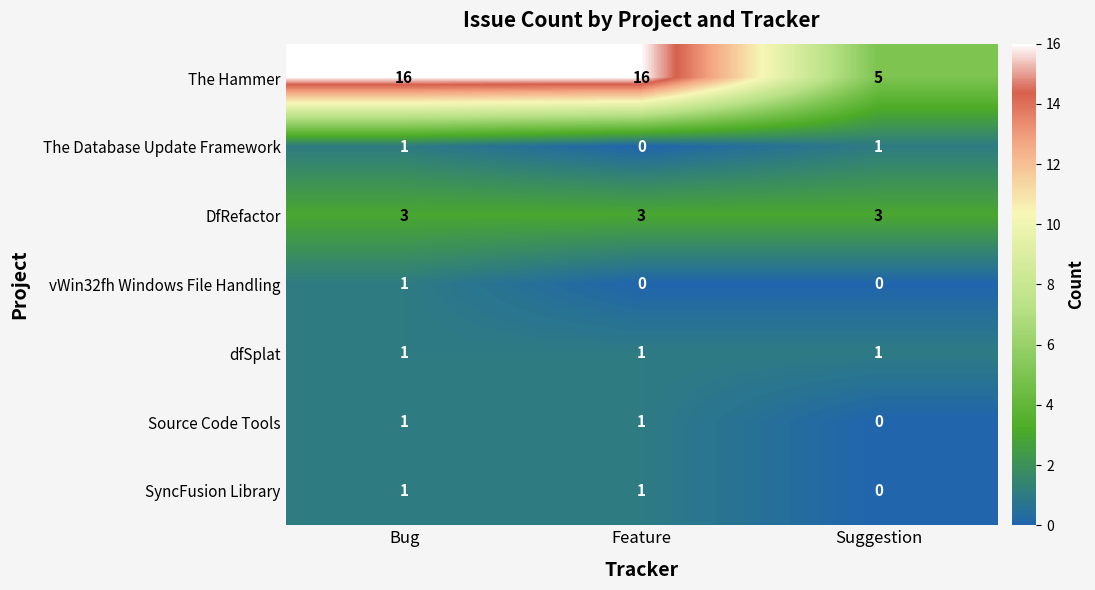

Count the SyncFusion Library values in the range 0 to 1.

3